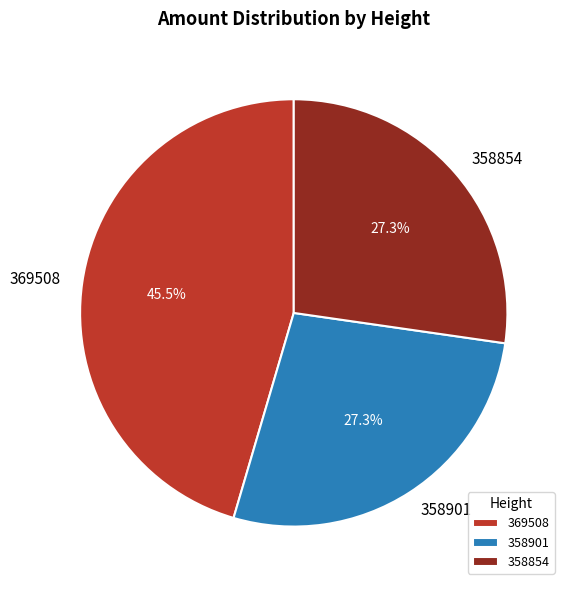

True or false: 358854 accounts for 27% of the total.

True